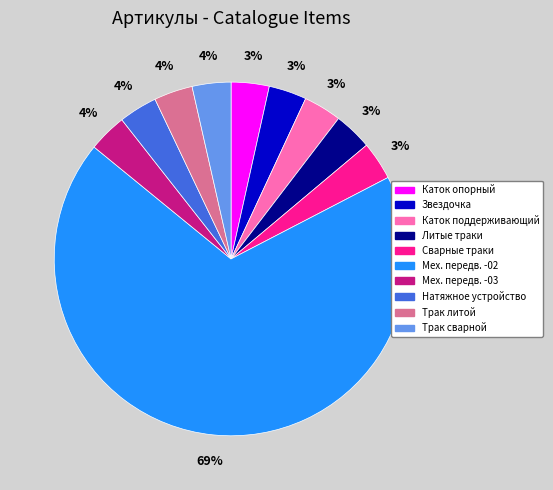

Count the number of slices in the pie.

10